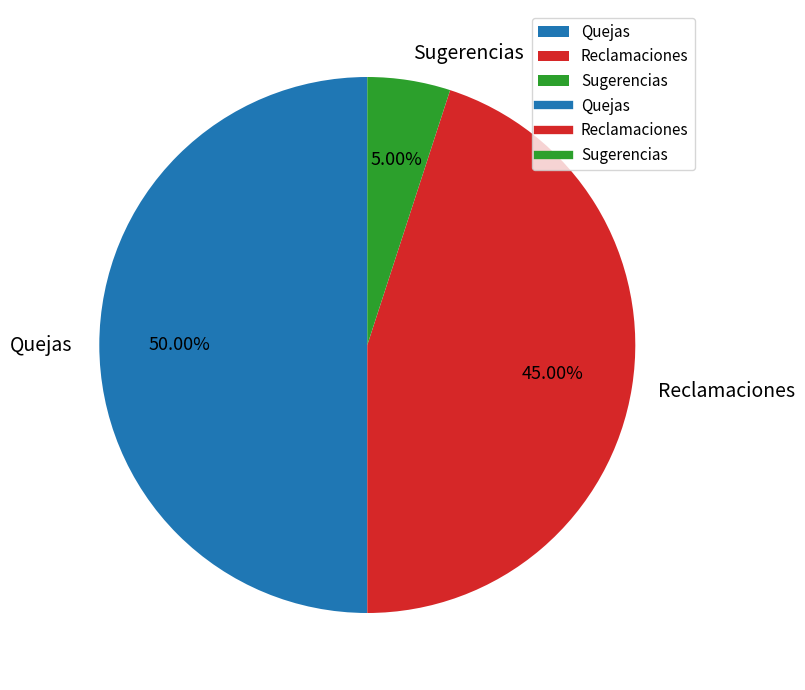

Rank the categories by value from lowest to highest.

Sugerencias, Reclamaciones, Quejas